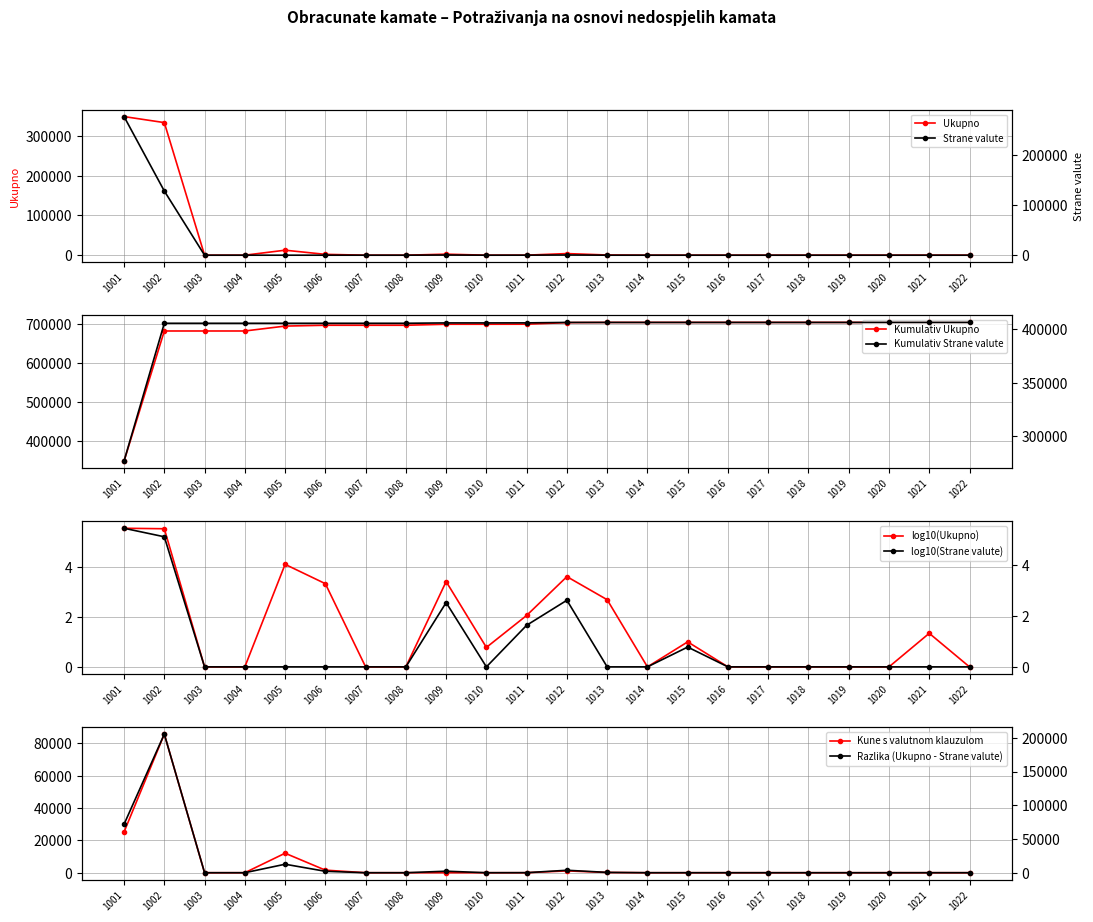

True or false: Ukupno and Kune s valutnom klauzulom intersect in this chart.

False